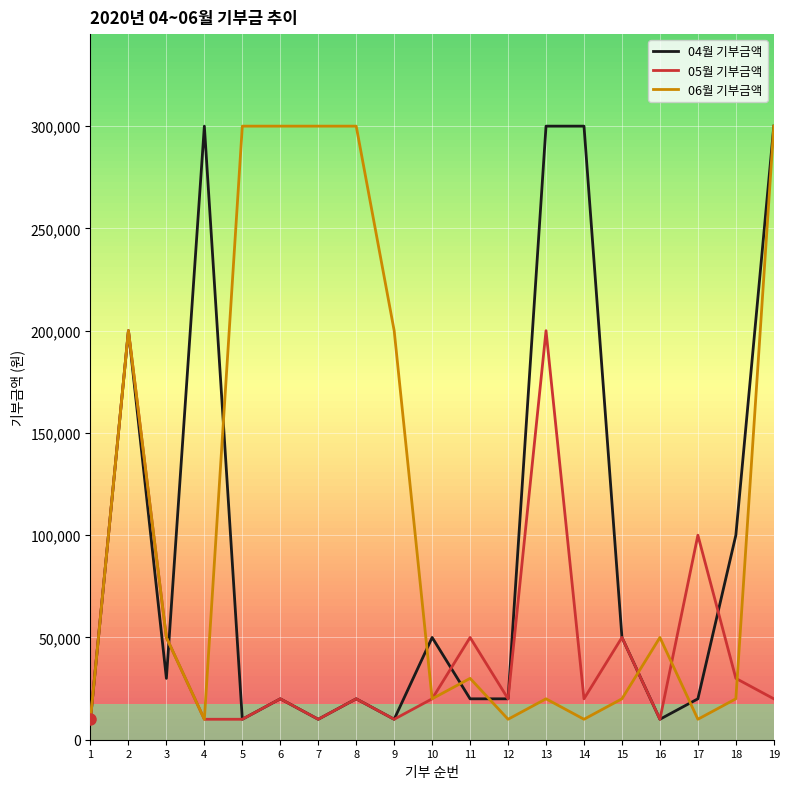

Between 4 and 9, which series saw the biggest shift?

04월 기부금액